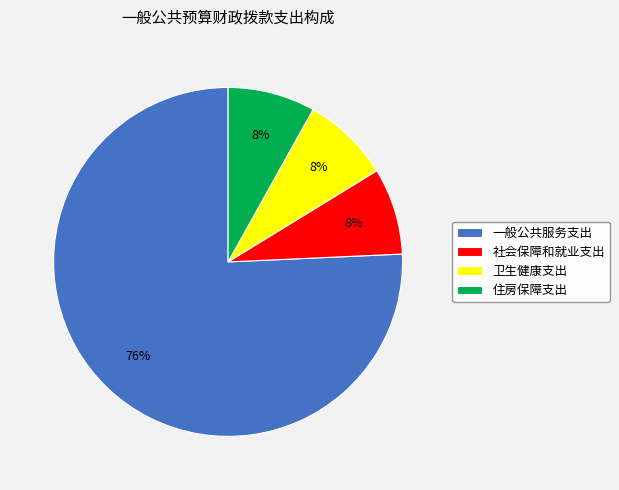

Which slice is the largest?

一般公共服务支出